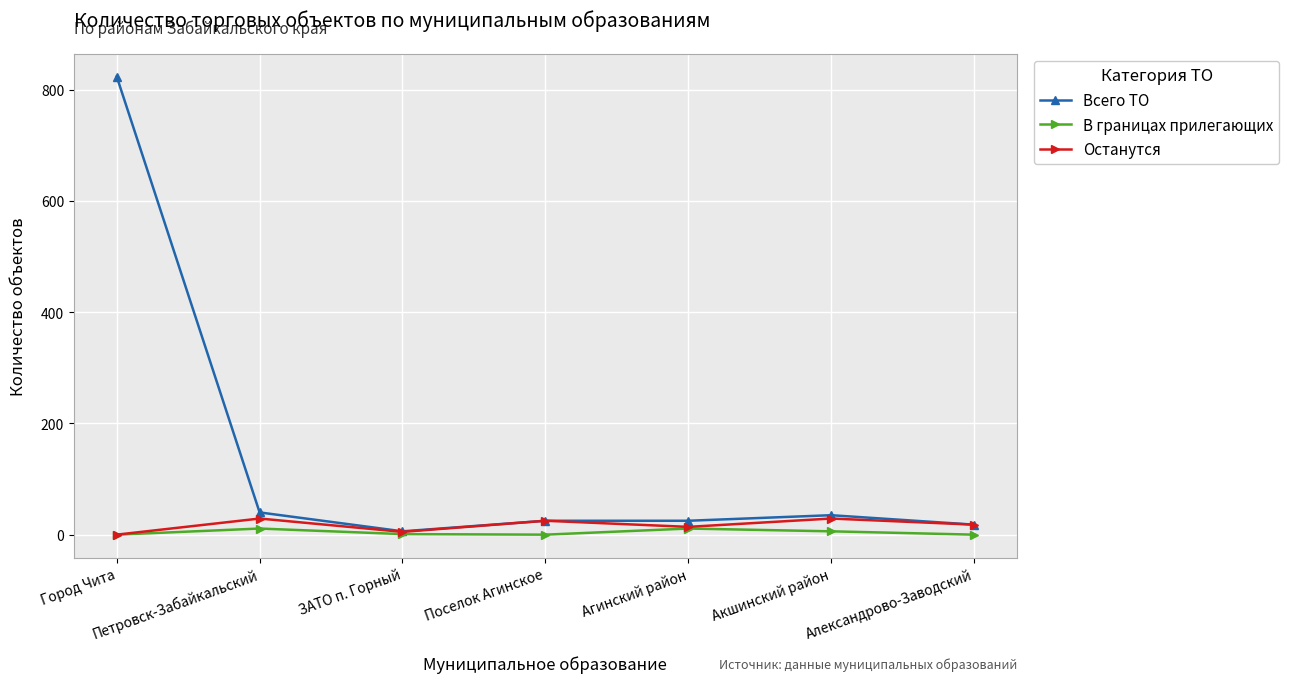

What is the approximate value of Всего ТО at Поселок Агинское?

25